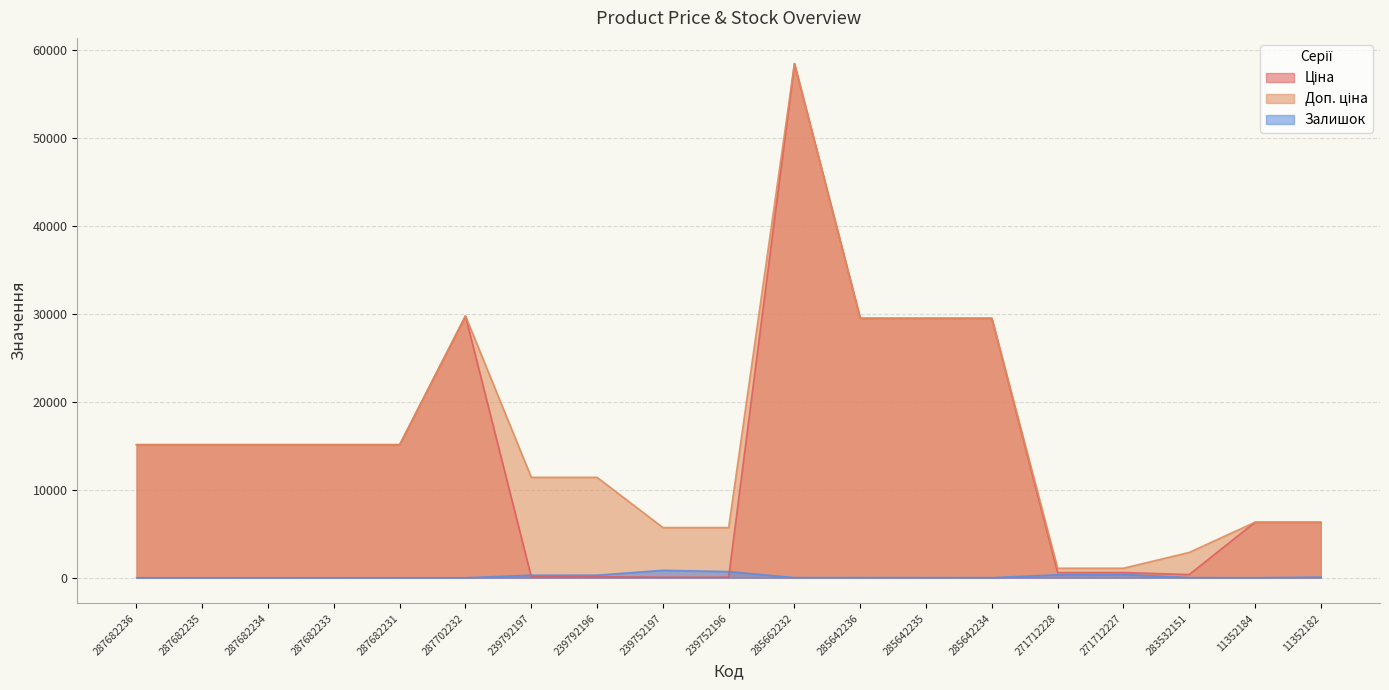

How many lines are shown in the chart?

3